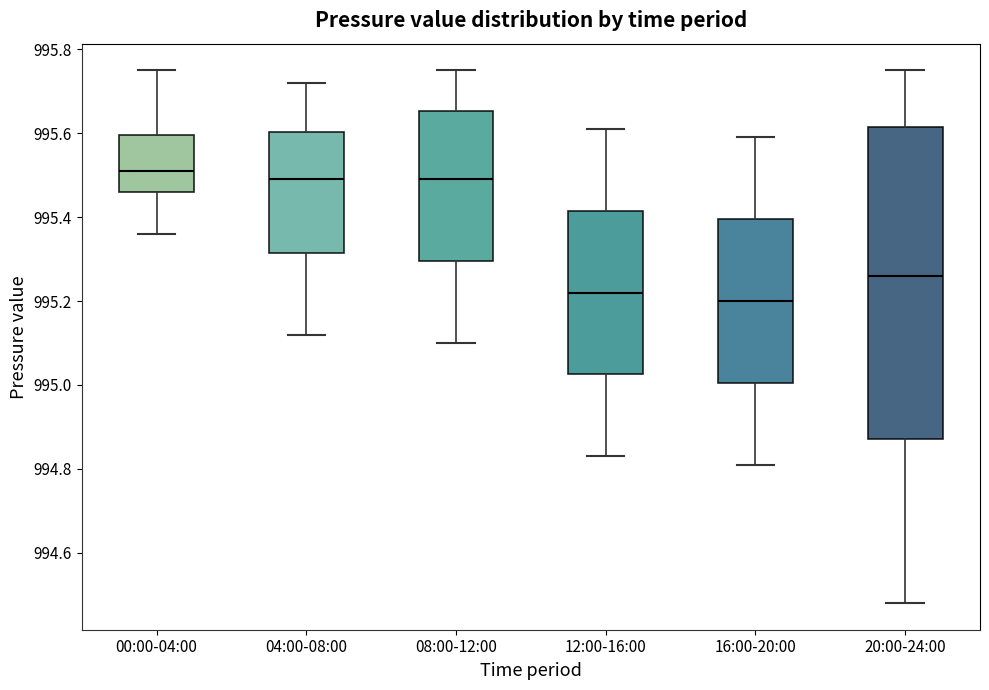

Reading left to right, read every box against the y-axis: the position of its median line, the range the box covers, and the ends of its whiskers. The values are not printed on the chart, so give them approximately, as read against the axis.

00:00-04:00: median 995.52, box 995.46 to 995.60, whiskers 995.36 to 995.76
04:00-08:00: median 995.50, box 995.32 to 995.60, whiskers 995.12 to 995.72
08:00-12:00: median 995.50, box 995.30 to 995.66, whiskers 995.10 to 995.76
12:00-16:00: median 995.22, box 995.02 to 995.42, whiskers 994.84 to 995.62
16:00-20:00: median 995.20, box 995.00 to 995.40, whiskers 994.82 to 995.60
20:00-24:00: median 995.26, box 994.88 to 995.62, whiskers 994.48 to 995.76